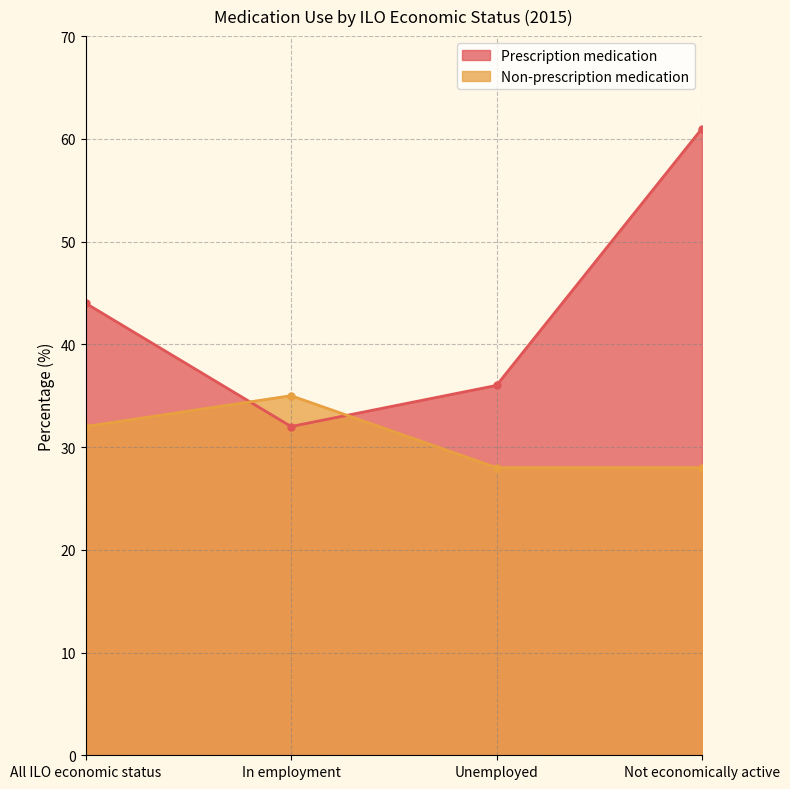

What are all the series names shown in the legend?

Prescription medication, Non-prescription medication